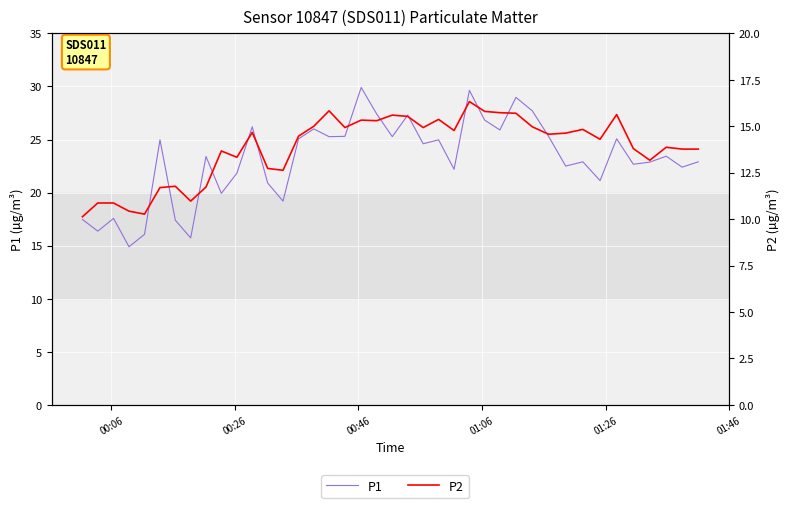

How many lines are shown in the chart?

2